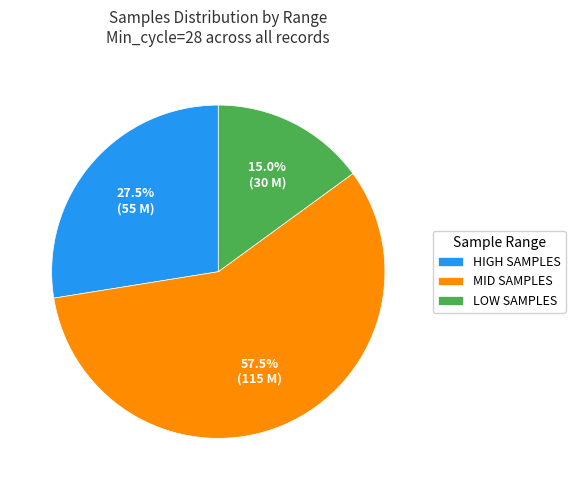

Does MID SAMPLES account for over 50% of the chart?

Yes